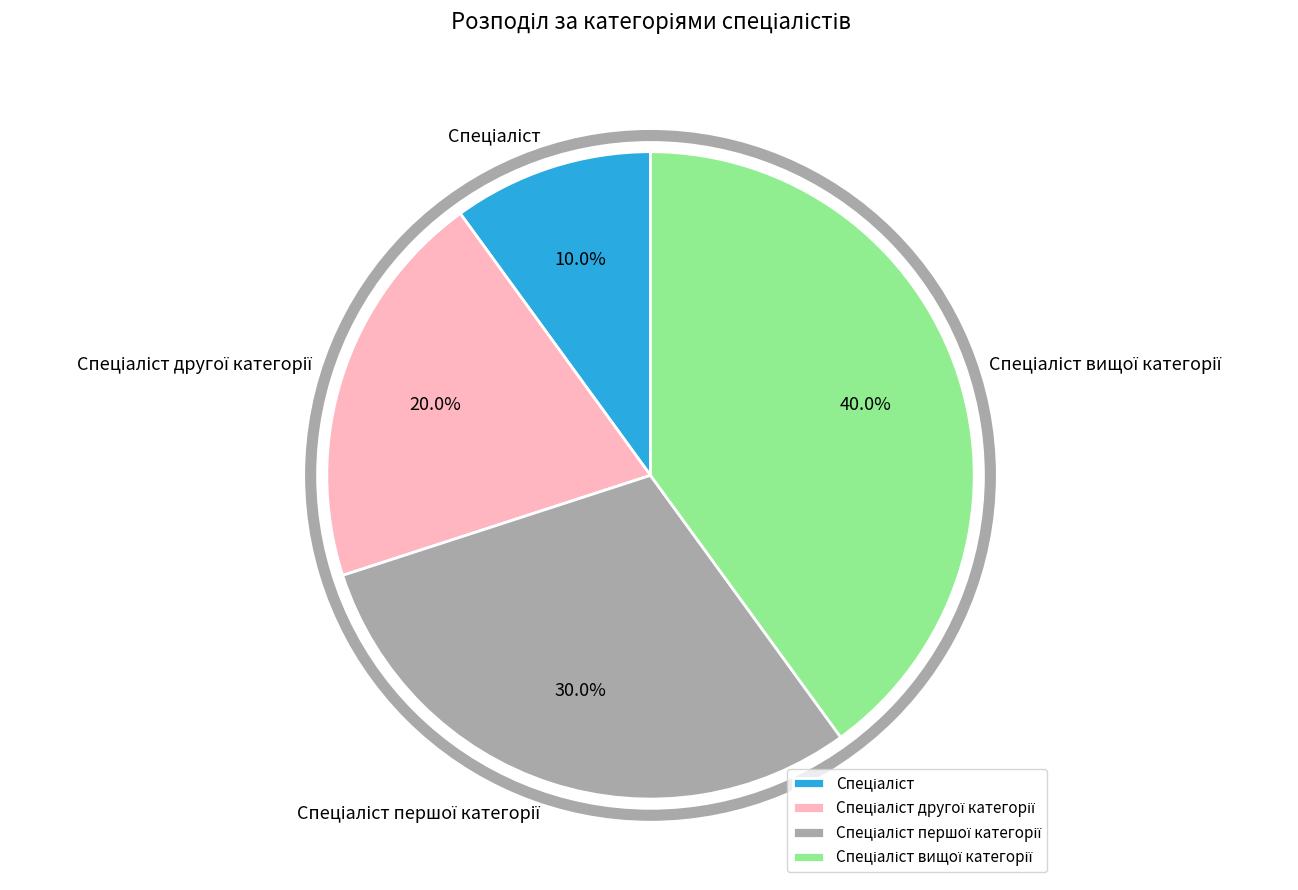

Is there any slice that represents more than half of the pie?

No